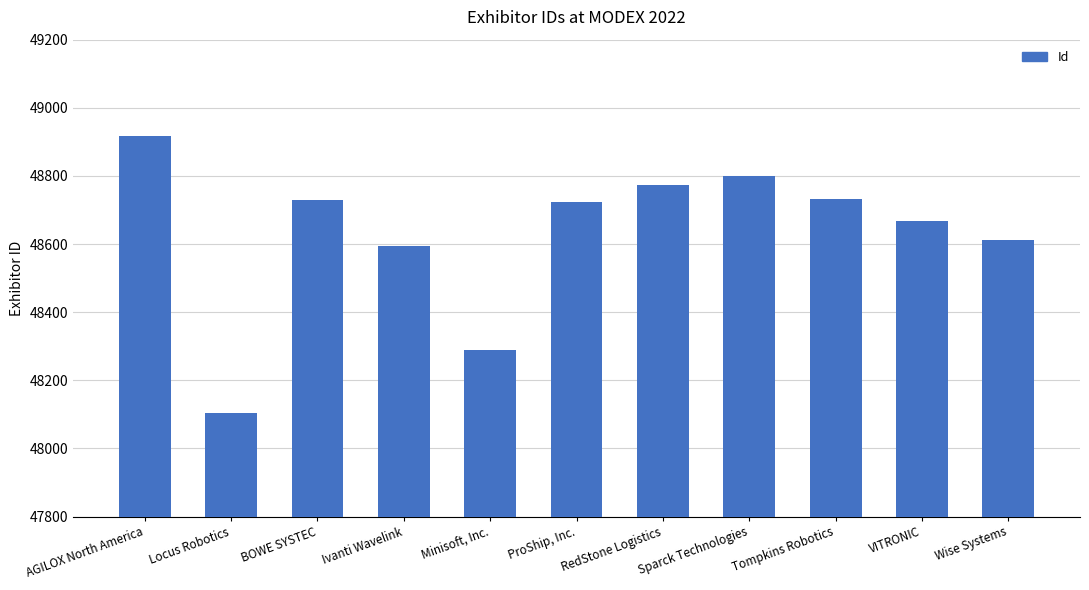

What is the ratio of the value at VITRONIC to the value at Sparck Technologies?

1.0